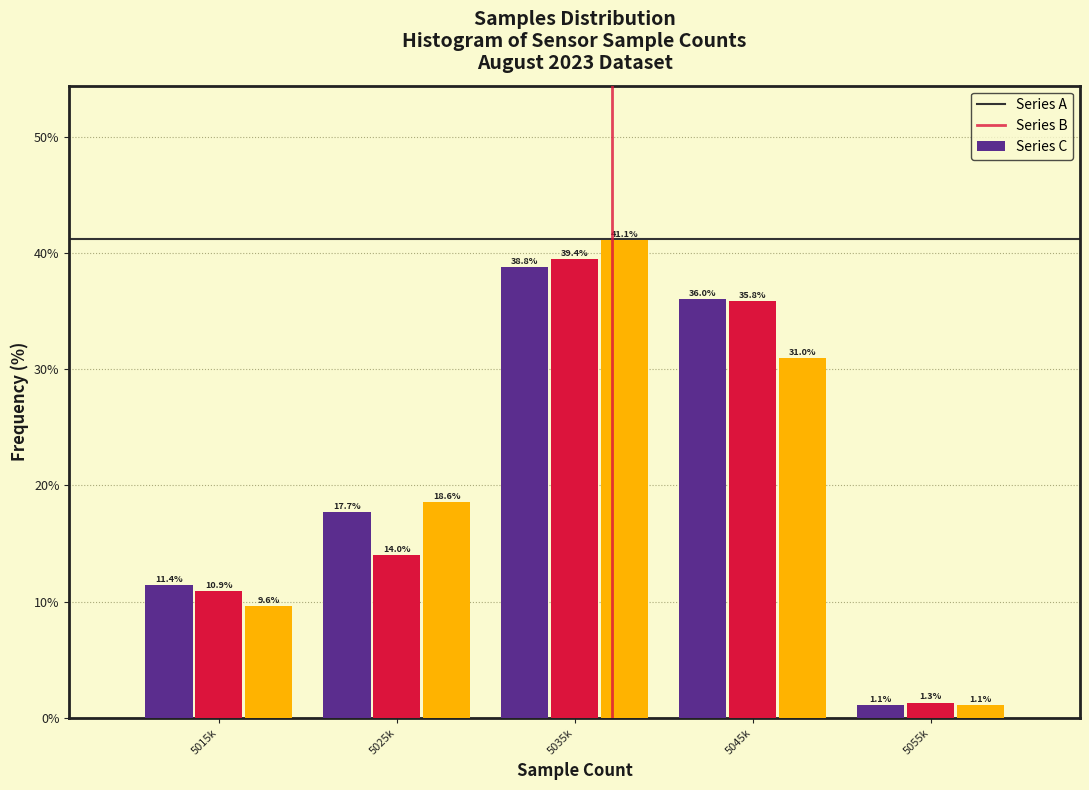

Reading left to right, list all the values displayed in this chart.

Series A: 11.4	17.7	38.8	36.0	1.1
Series B: 10.9	14.0	39.4	35.8	1.3
Series C: 9.6	18.6	41.1	31.0	1.1